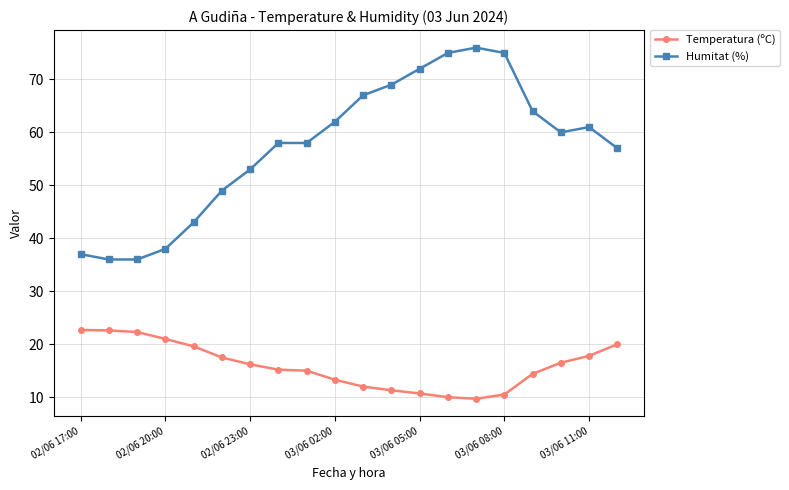

True or false: Humitat (%) and Temperatura (ºC) intersect in this chart.

False